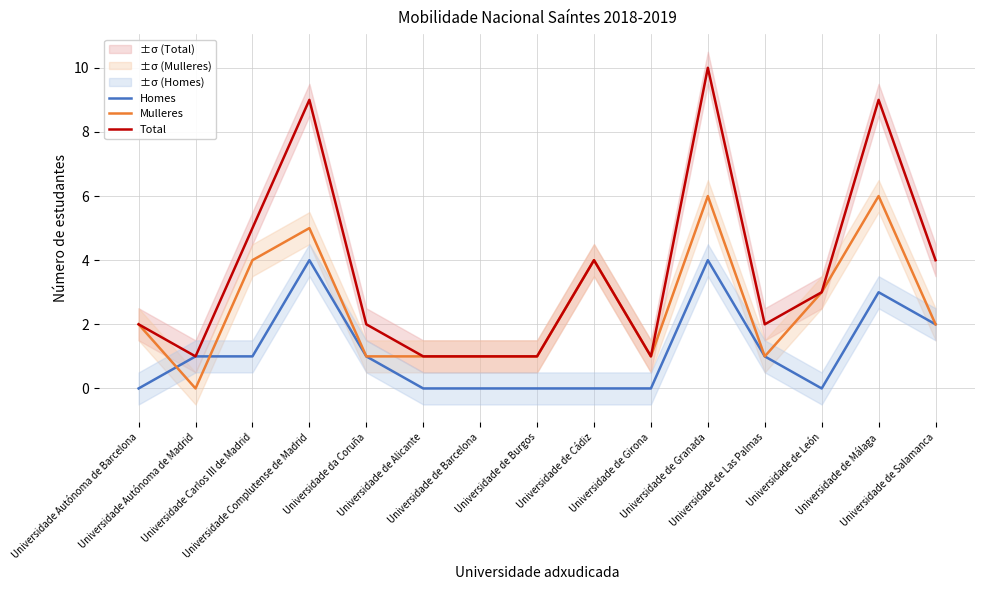

True or false: Total and Homes intersect in this chart.

False